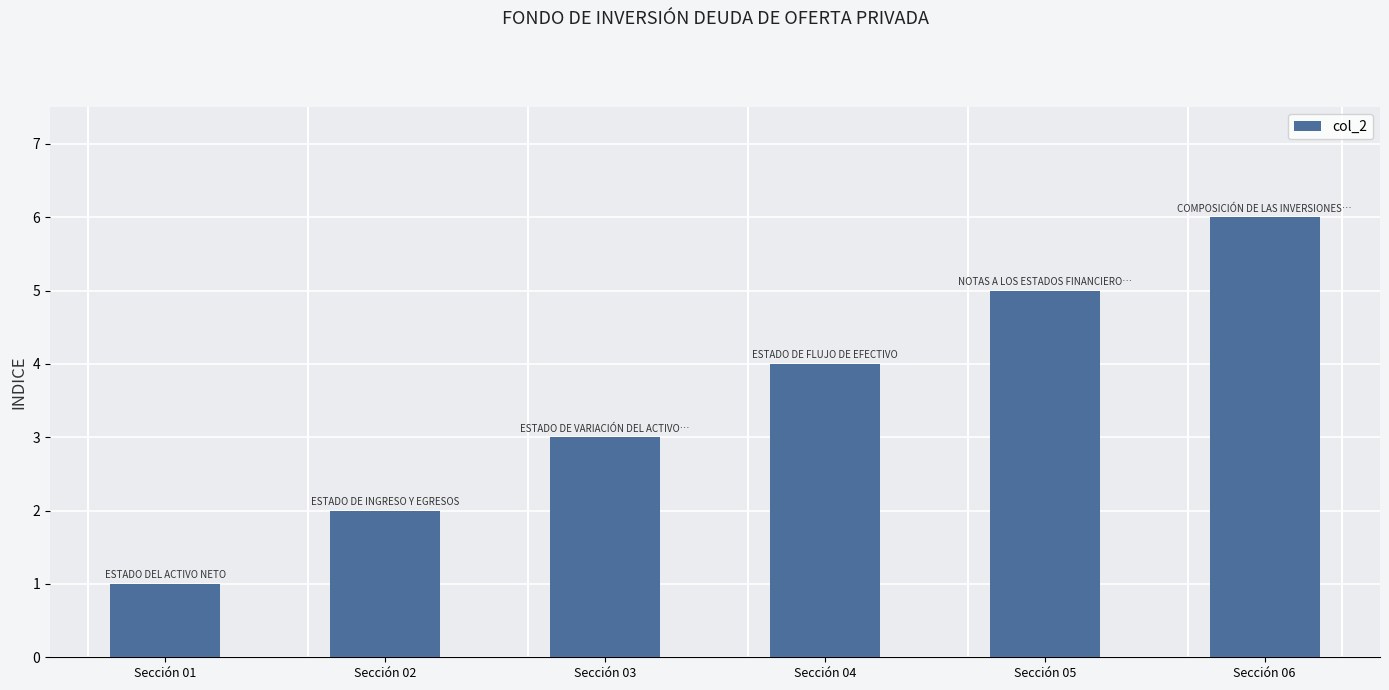

Approximately how many times larger is the value at Sección 02 compared to Sección 05?

0.4